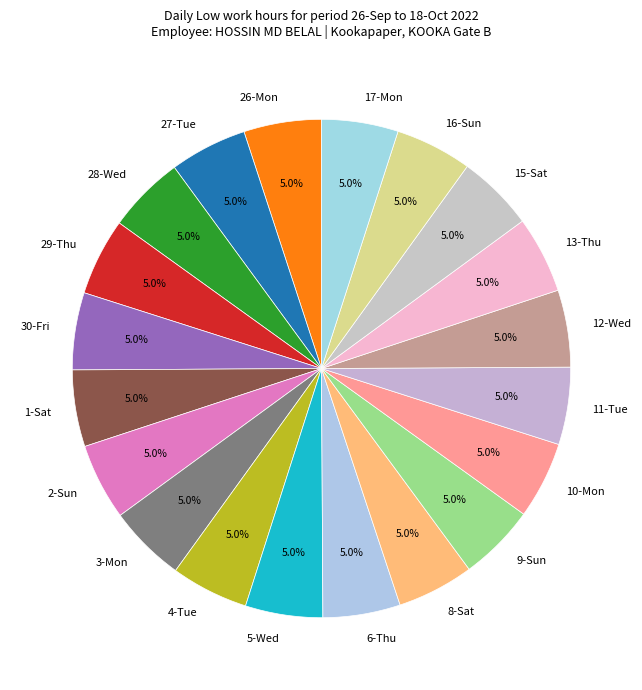

Is it true that 15-Sat is 5% of the pie?

True